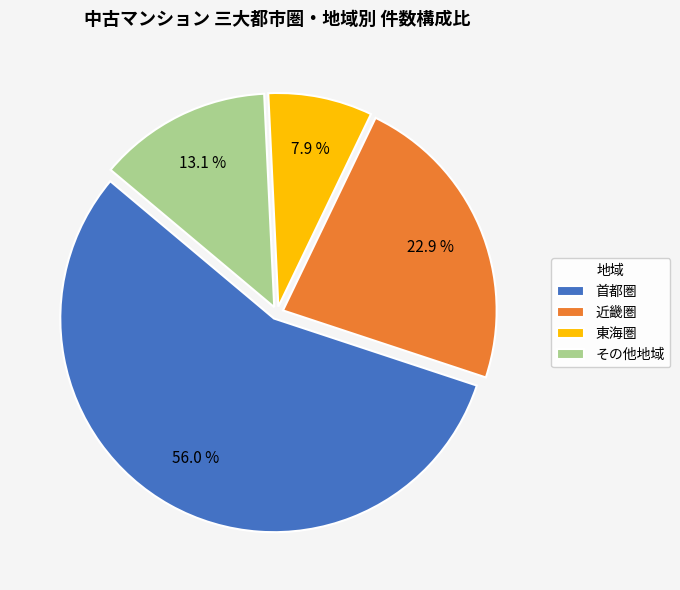

Rank the categories by value from highest to lowest.

首都圏, 近畿圏, その他地域, 東海圏